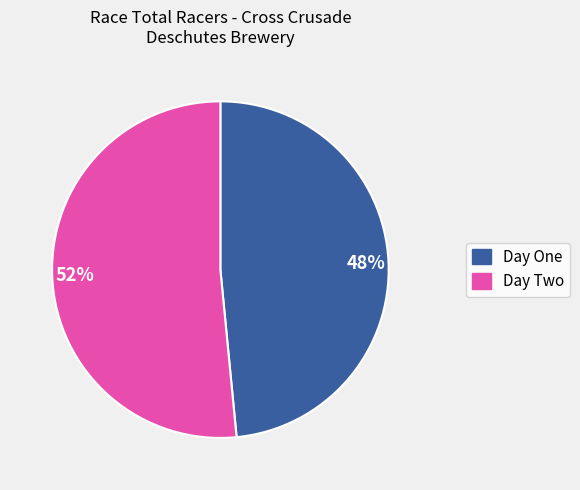

Which has a higher value, 48% or 52%?

52%